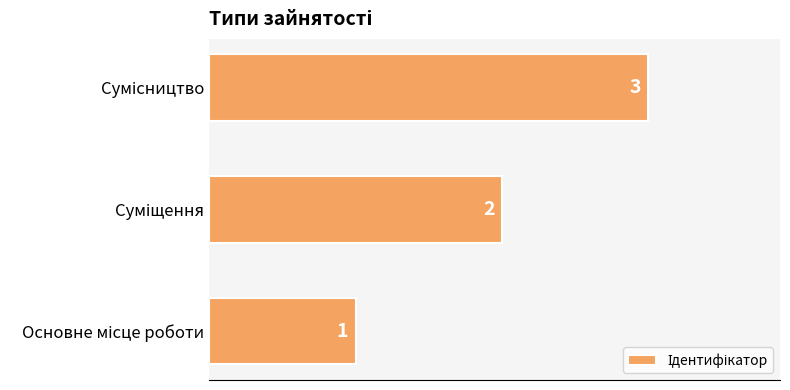

Are the bars horizontal?

Yes